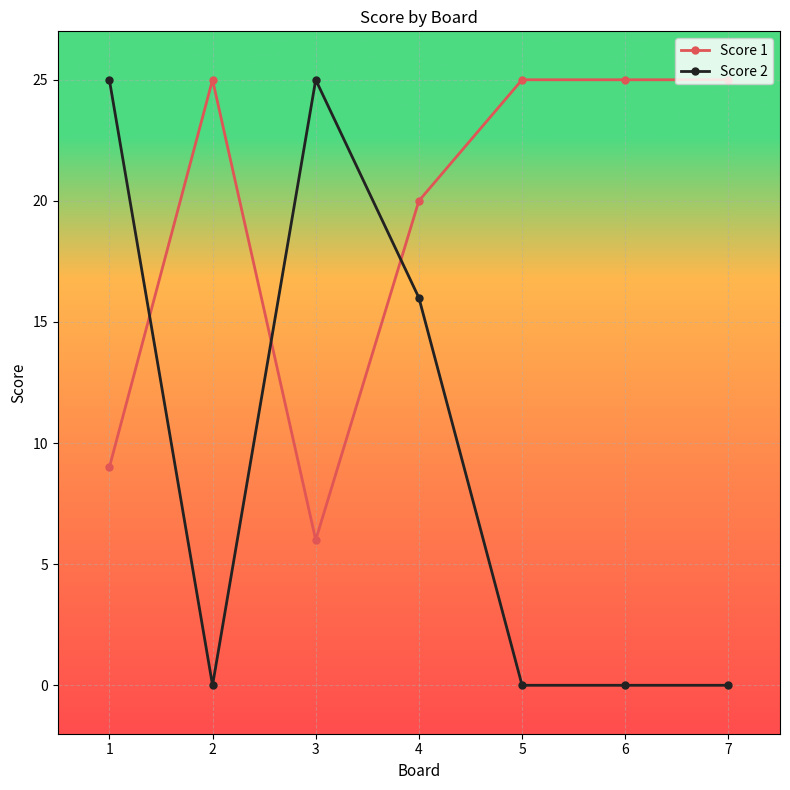

The value of Score 1 at 7 is 9. True or false?

False